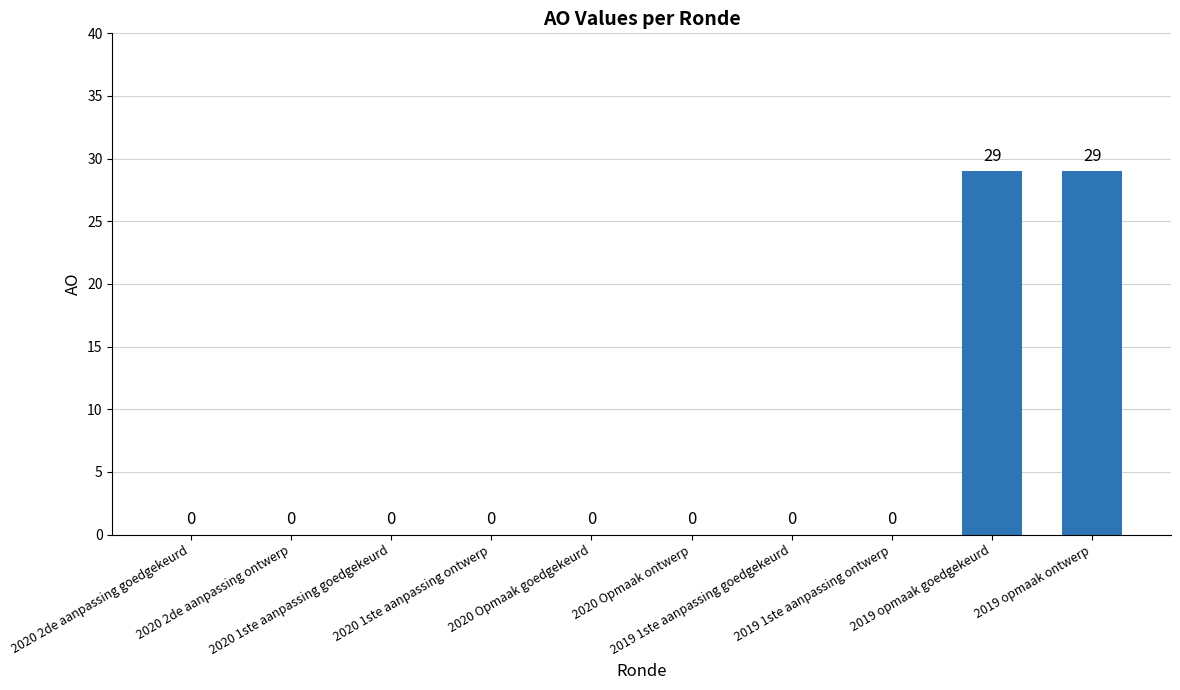

How many data points are above 0?

2